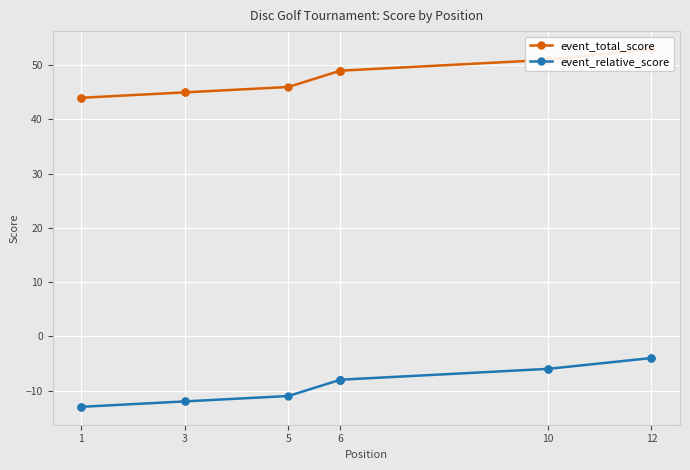

Which has a higher value, 3 or 3?

3